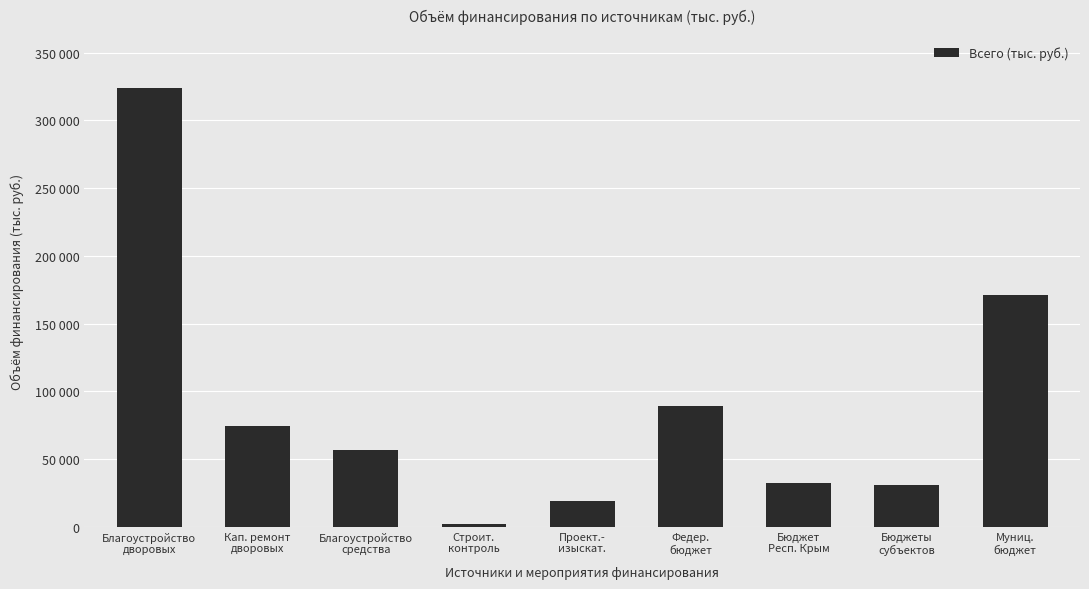

Are the bars horizontal?

No